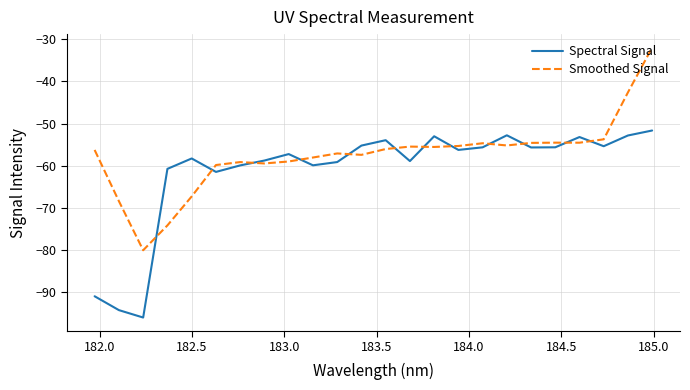

What is the lowest value of the Smoothed Signal series?

-80.1